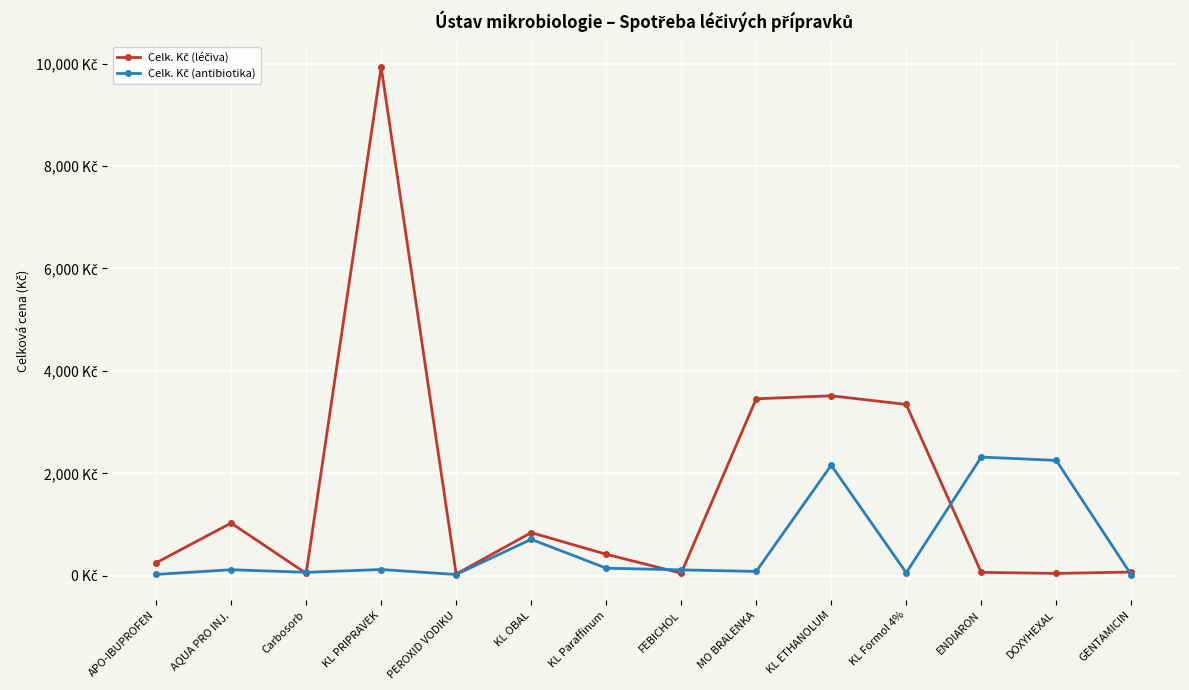

What is the greatest value displayed?

9936.0